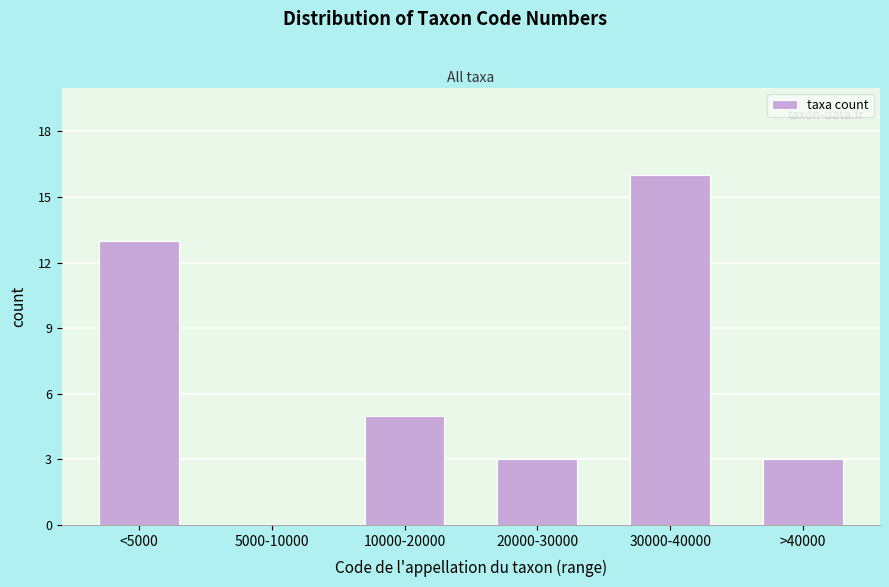

Reading right to left, transcribe all the data shown in this chart.

>40000=3	30000-40000=16	20000-30000=3	10000-20000=5	5000-10000=0	<5000=13